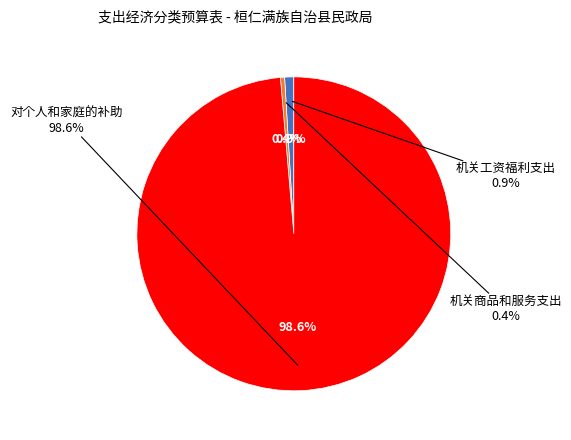

Combined, do 机关商品和服务支出 and 对个人和家庭的补助 account for over 50%?

Yes